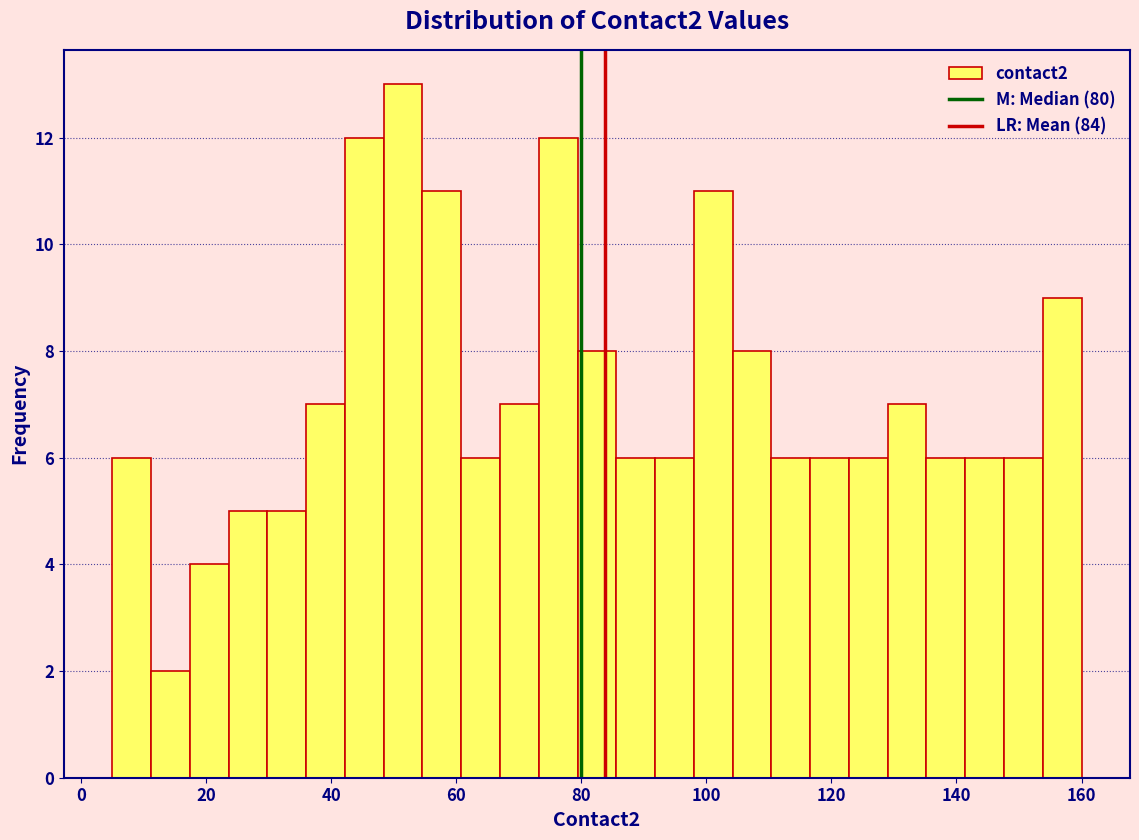

Around what value on the x-axis is the tallest bar? Give the approximate position of its centre, as read against the axis.

52